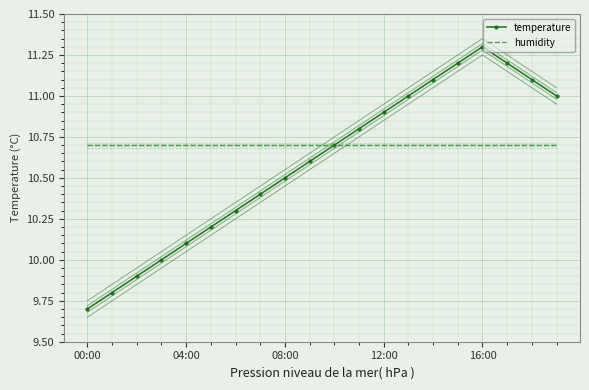

The value of humidity at 16:00 is 10.7. True or false?

True